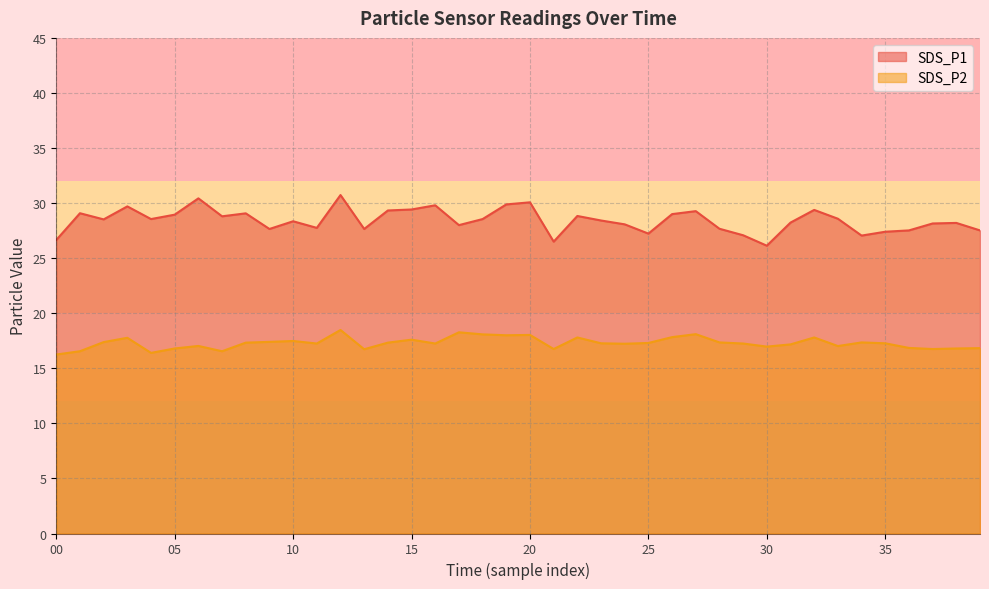

Where does the SDS_P2 series first go above 17?

02